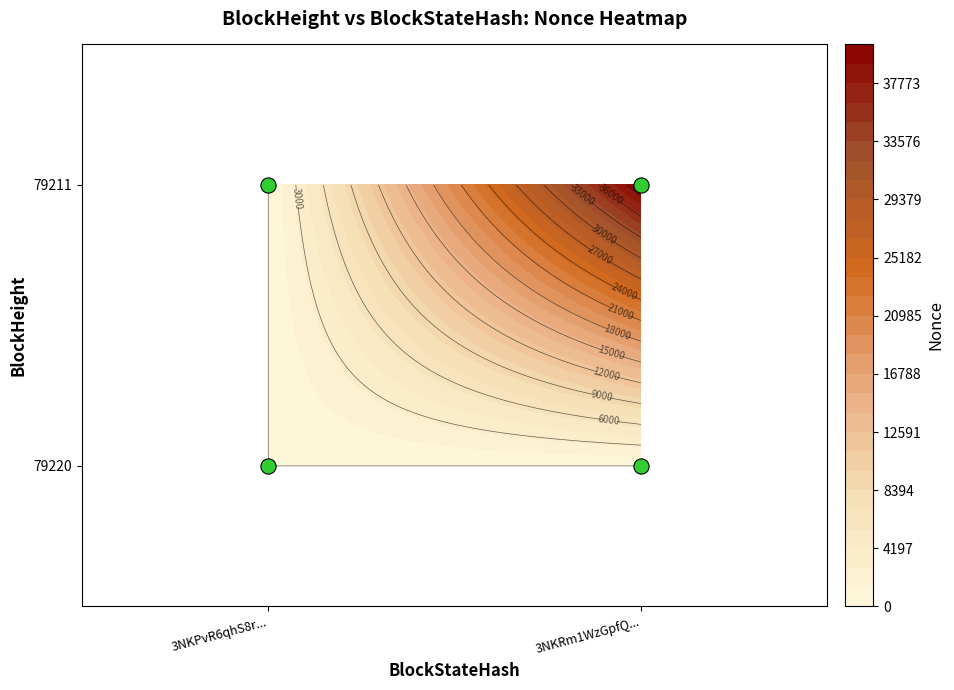

Reading left to right, extract all data points from this chart.

3NKPvR6qhS8rjT8Pr7dvX196XDscsu7JTAYHCBL: 79220=0	79211=0
3NKRm1WzGpfQxy2ToWd1QwzpmEiWF44tA7sLp9t: 79220=0	79211=40571